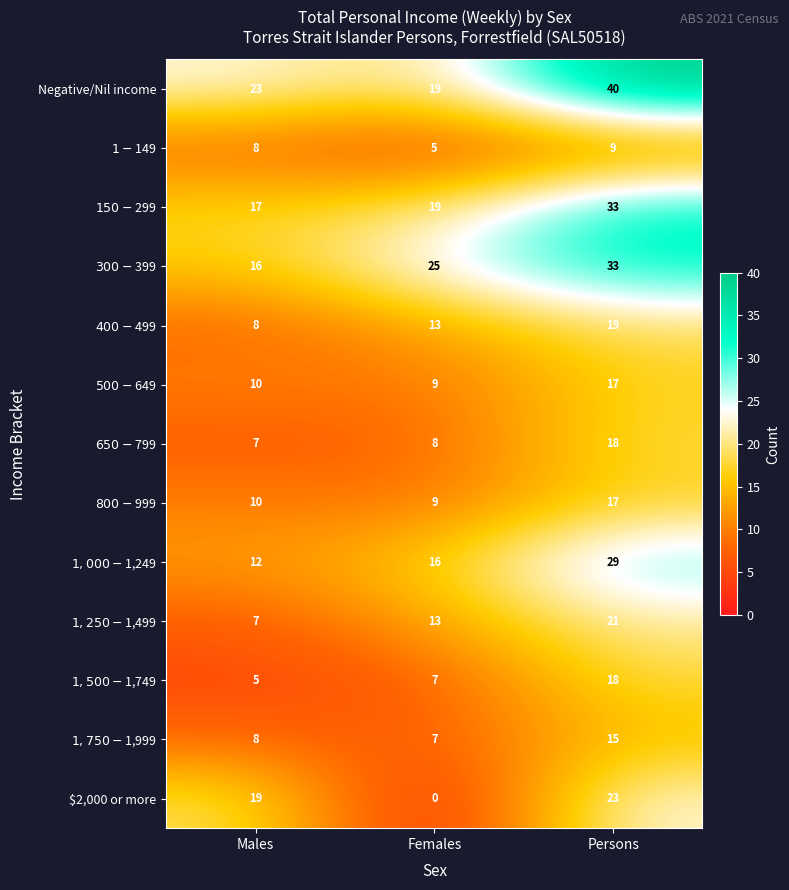

What is the total value across all series at Persons?

292